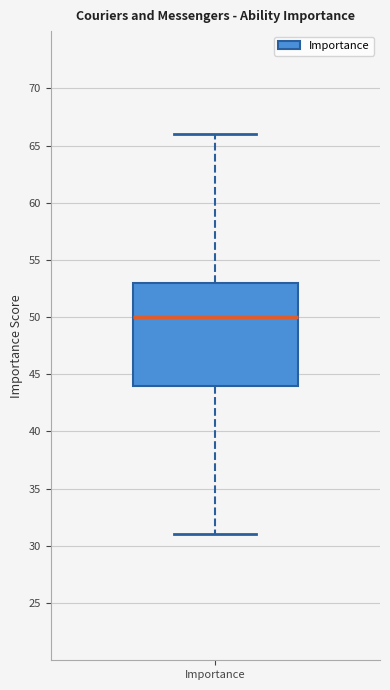

Transcribe this box plot: give where the median line is, the range the box spans, and where the two whiskers end, as read against the y-axis. The values are not printed on the chart, so give them approximately, as read against the axis.

median 50, box 44 to 53, whiskers 31 to 66